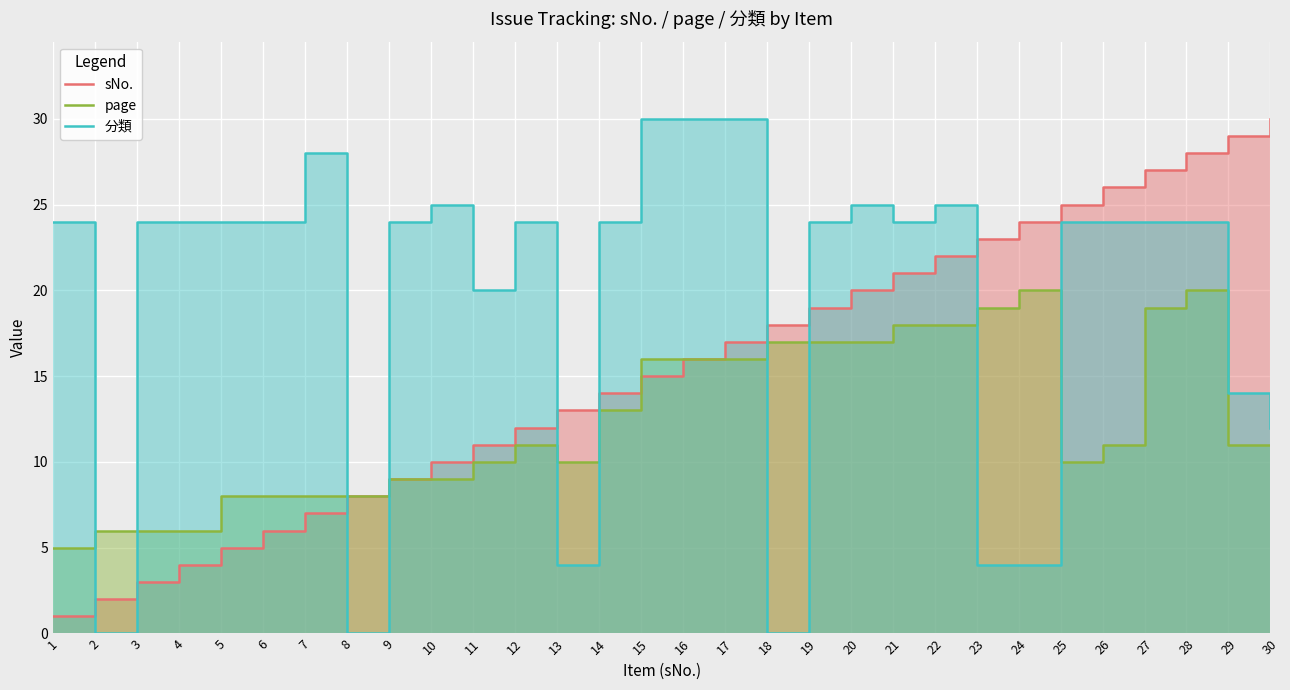

Which series has the largest total across all categories?

分類